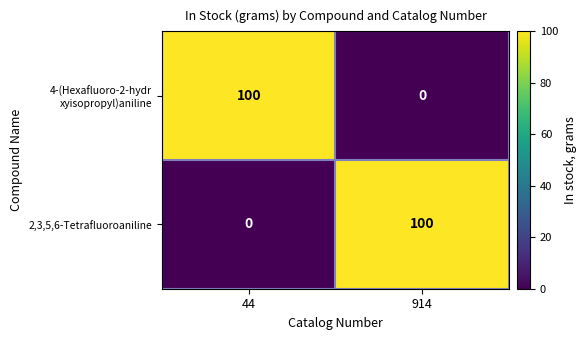

What is the sum of all 2,3,5,6-Tetrafluoroaniline values?

100